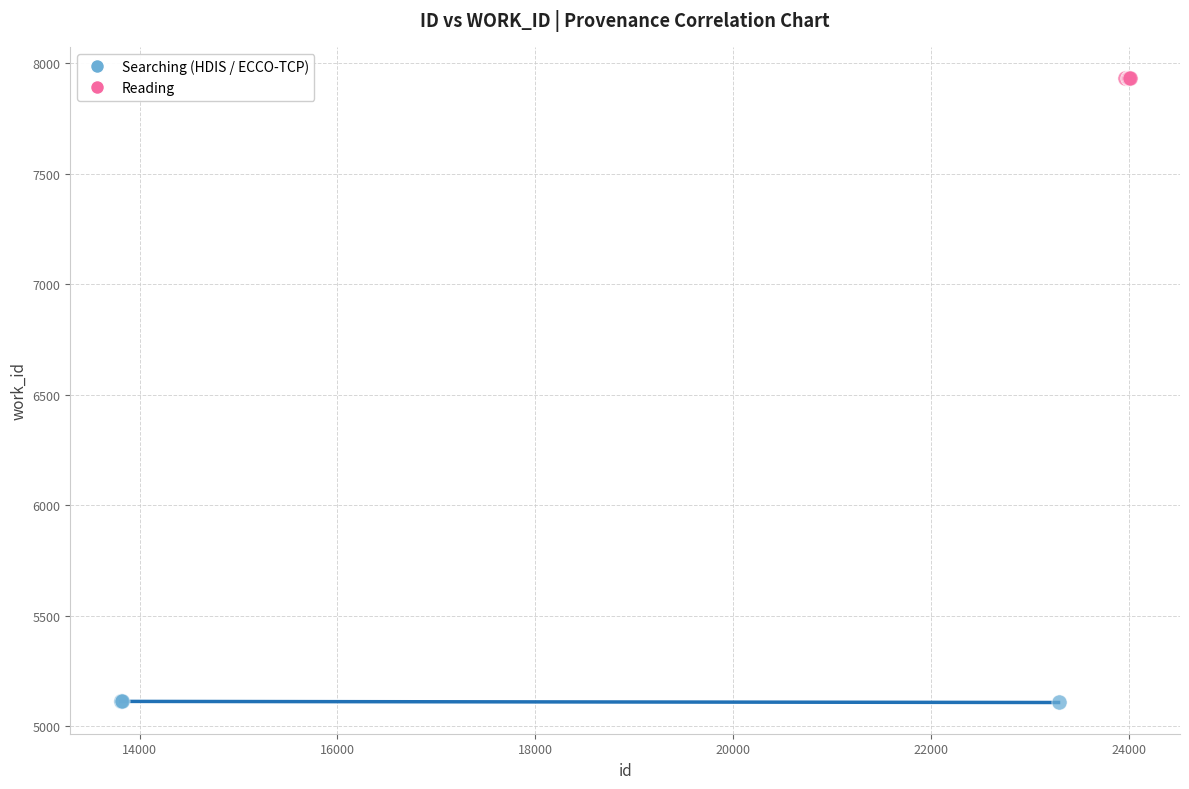

Which series contains the highest Y value?

Reading